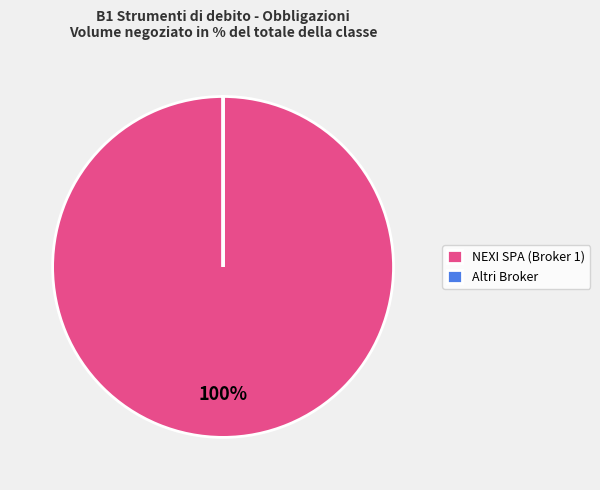

Does any single category account for the majority?

Yes